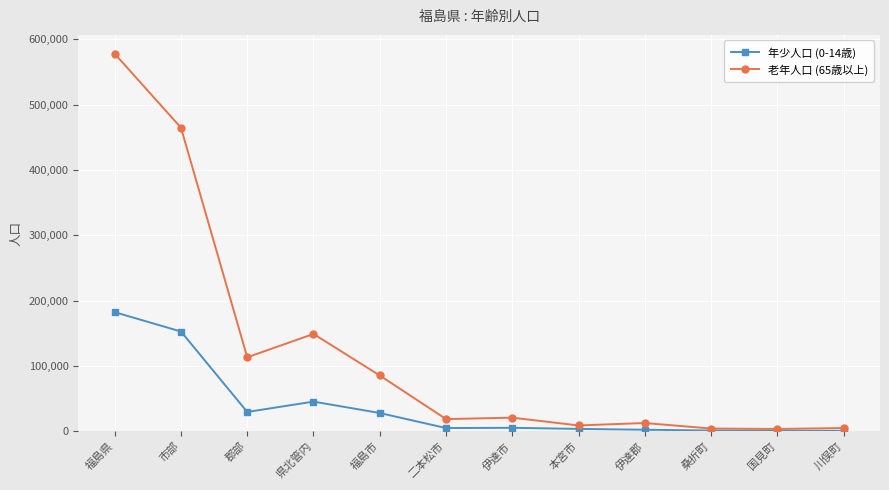

Rank the series at 市部 from highest to lowest value.

老年人口 (65歳以上), 年少人口 (0-14歳)